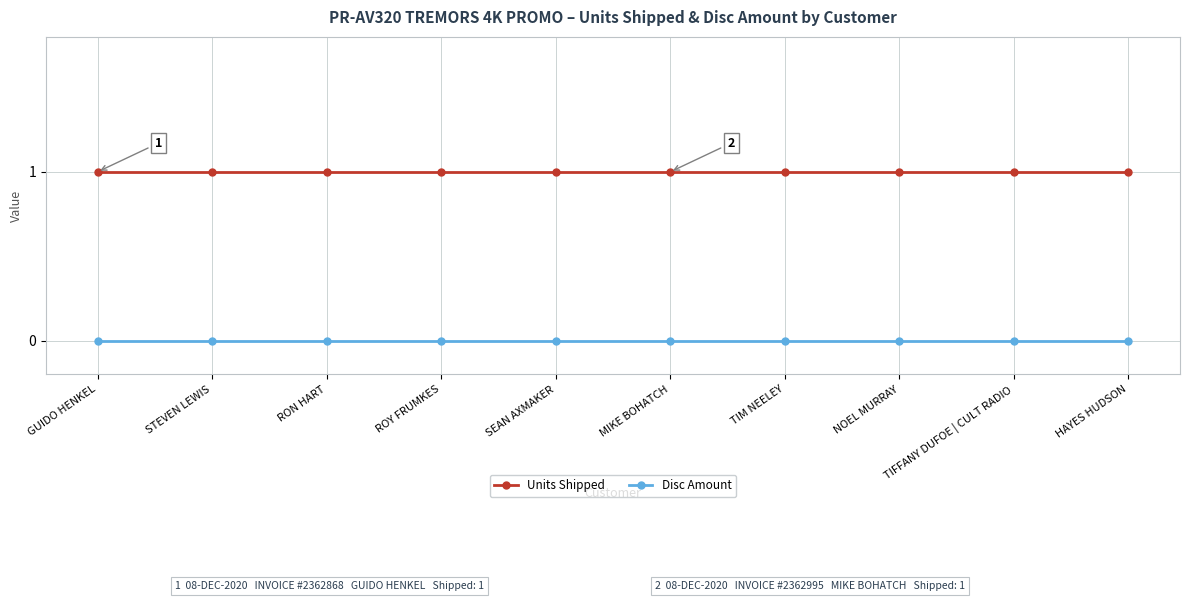

True or false: Units Shipped and Disc Amount intersect in this chart.

False